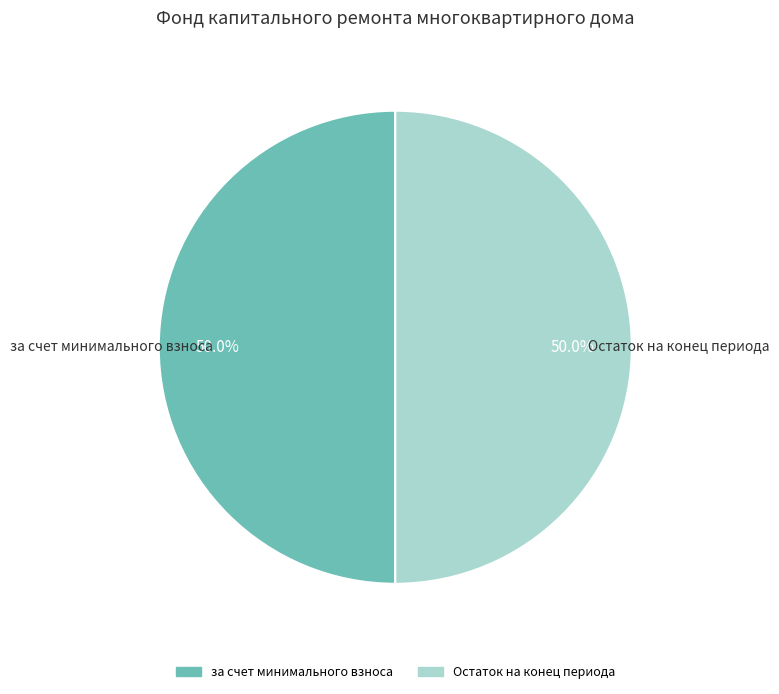

What is the largest slice in the pie chart?

за счет минимального взноса